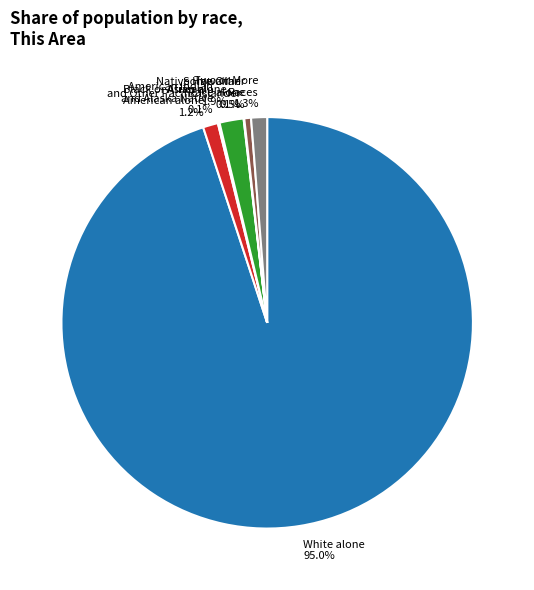

Does White alone account for over 50% of the chart?

Yes